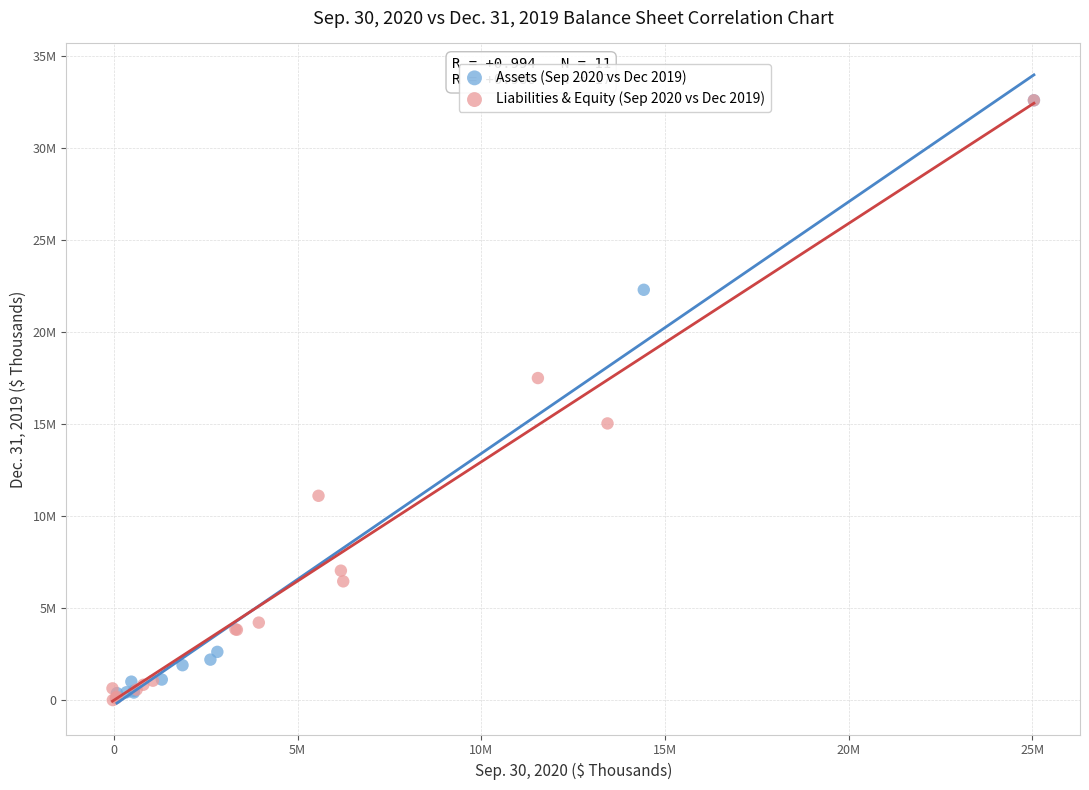

What are all the series names shown in the legend?

Assets (Sep 2020 vs Dec 2019), Liabilities & Equity (Sep 2020 vs Dec 2019)